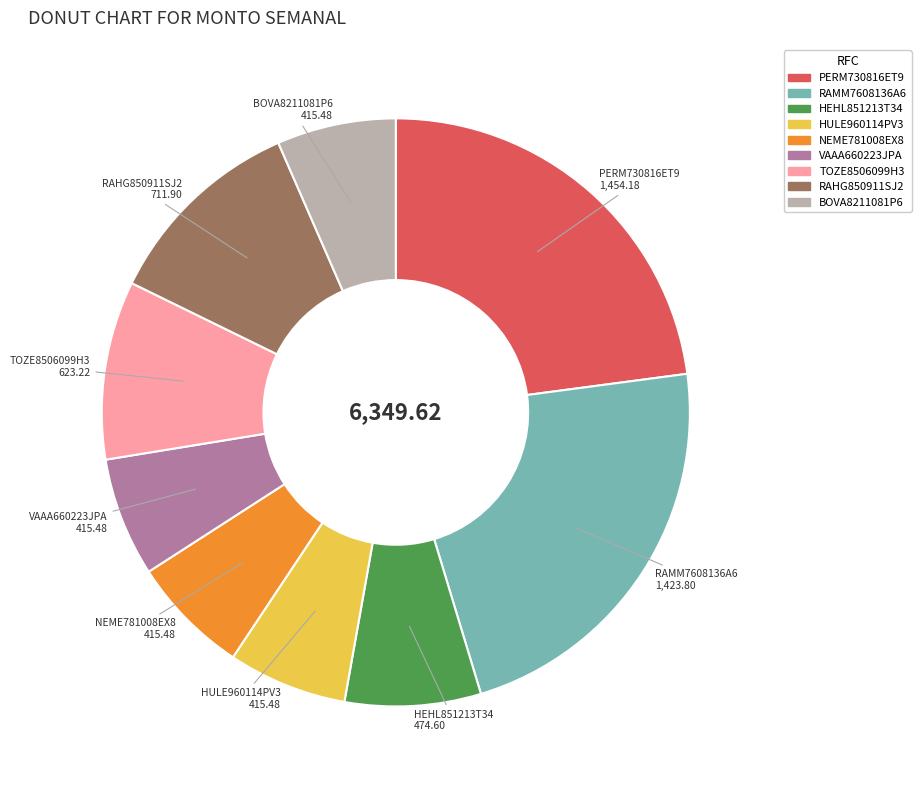

Combined, do HULE960114PV3 and NEME781008EX8 account for over 50%?

No